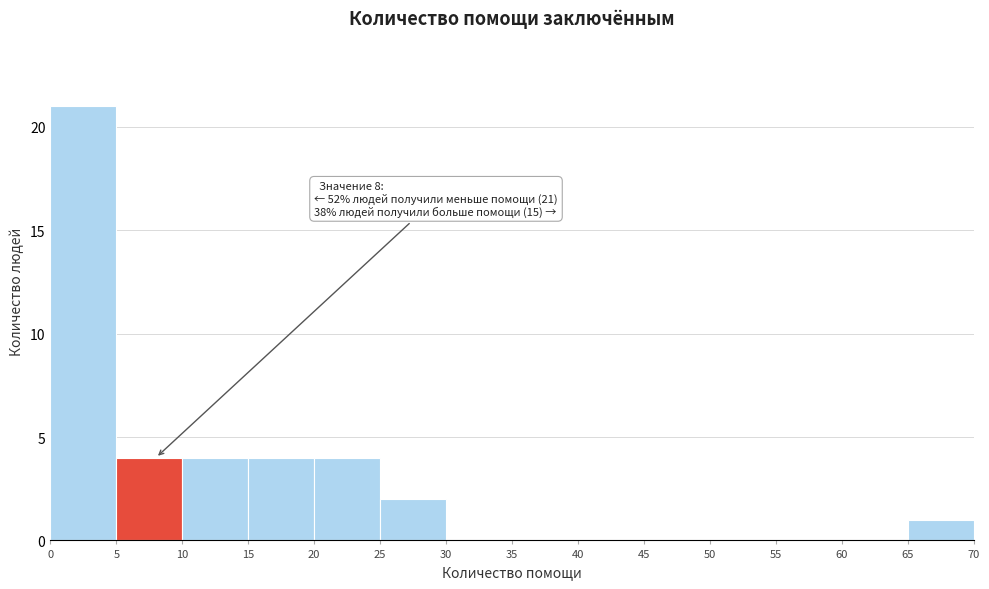

Over which range of the x-axis is the bar tallest?

0 to 5